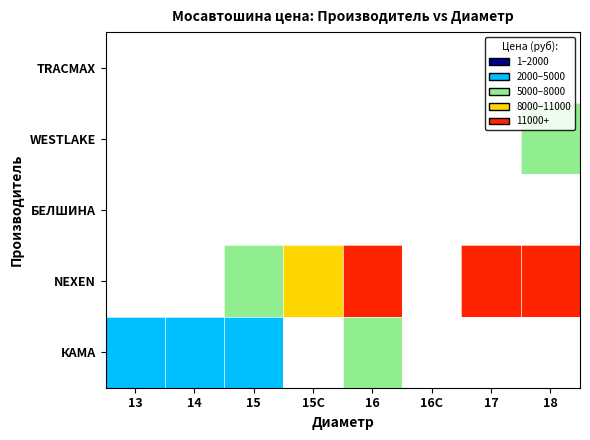

The value of TRACMAX at 15 is 0. True or false?

True